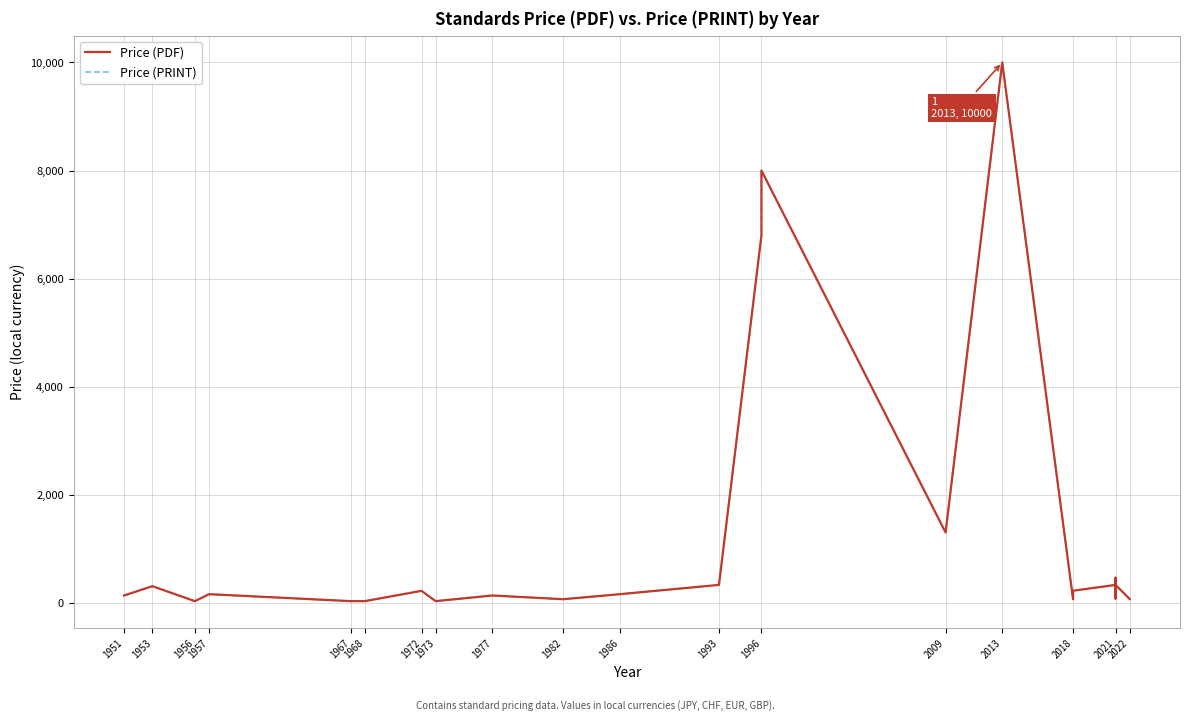

At which category does the chart reach its minimum across all series?

1956